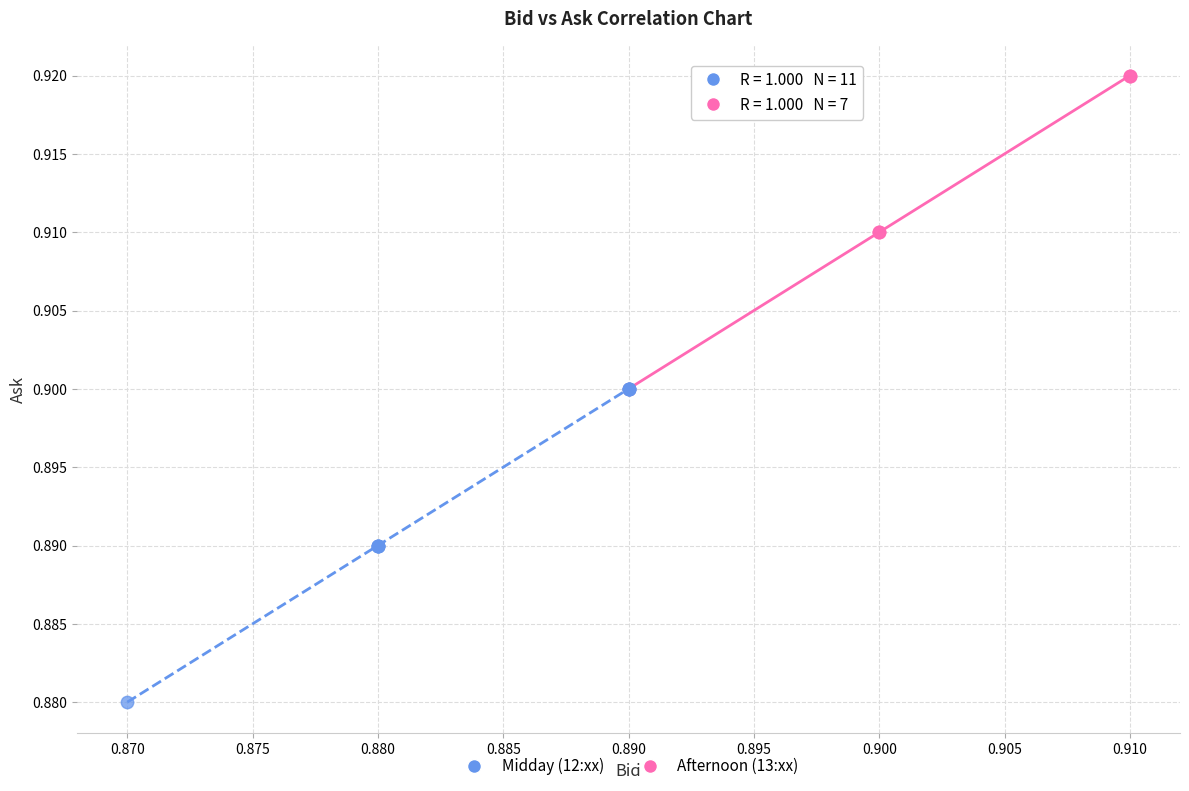

What are all the series names shown in the legend?

Midday (12:xx), Afternoon (13:xx)